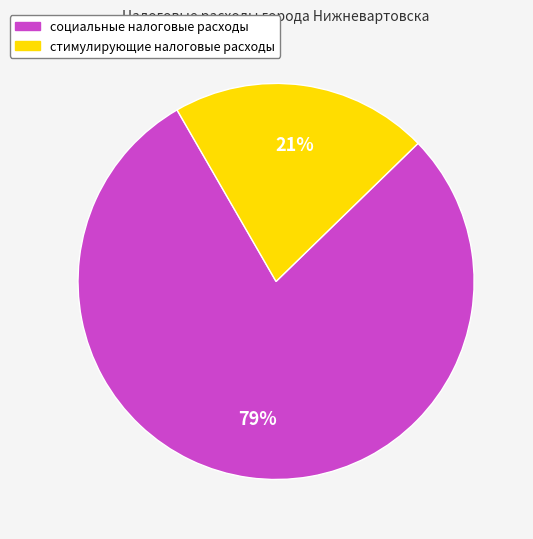

To the nearest percent, what percentage of the pie is социальные налоговые расходы?

79%